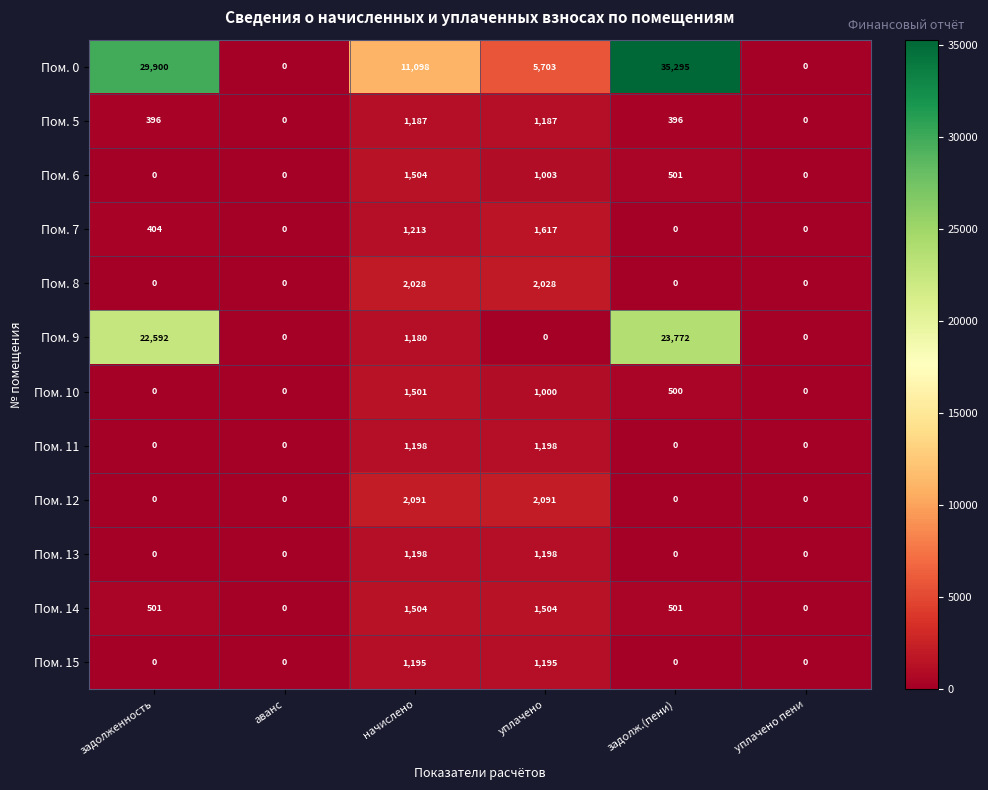

What is the average value of the Пом. 7 series?

539